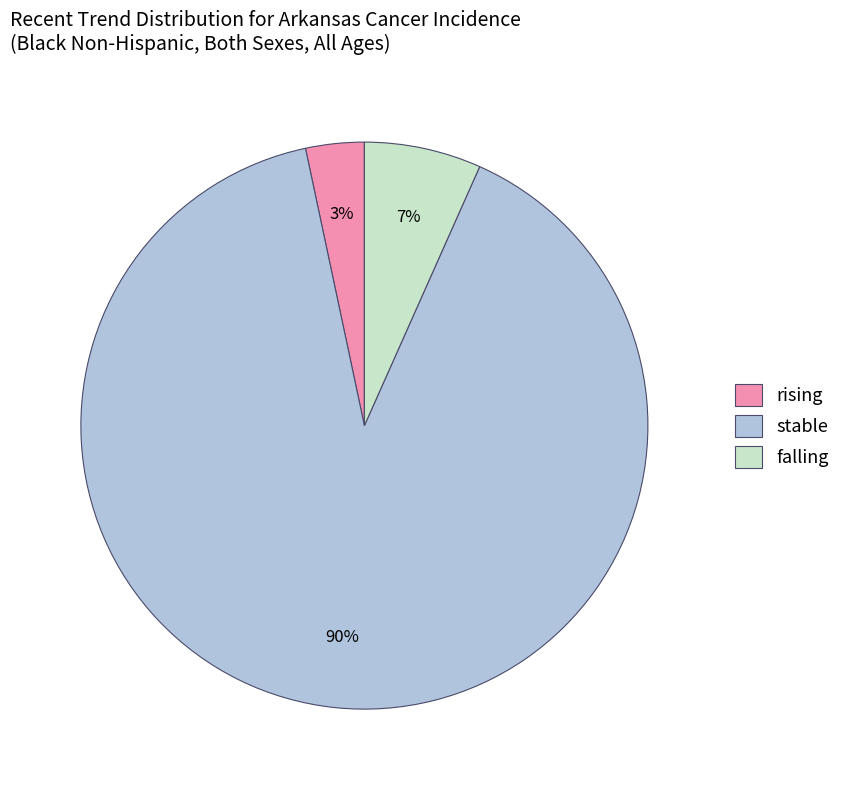

To the nearest percent, what is the combined percentage of falling and stable?

97%